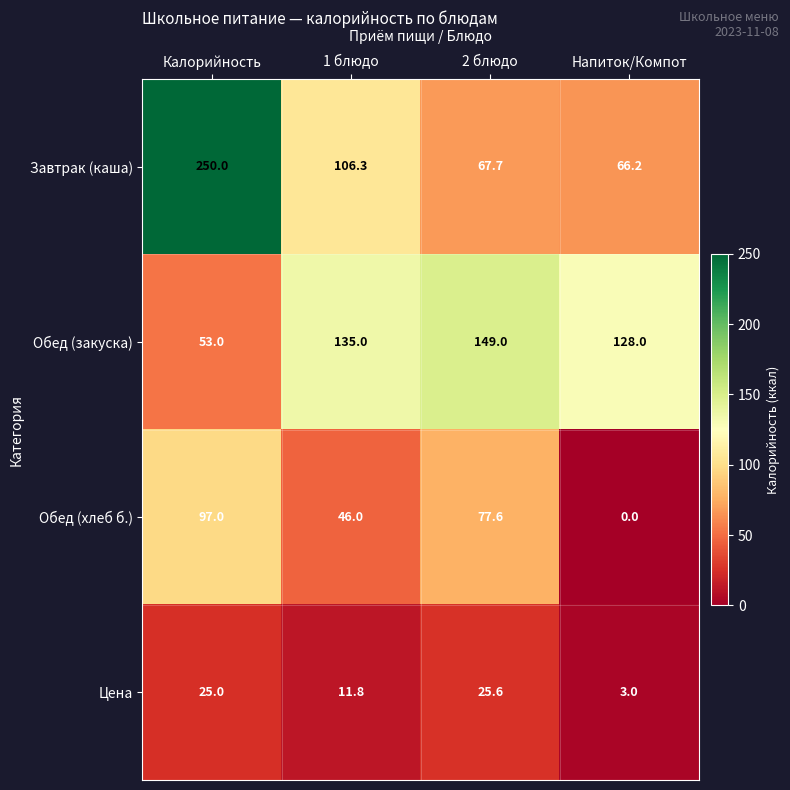

Which series has the largest range (max minus min)?

Завтрак (каша)